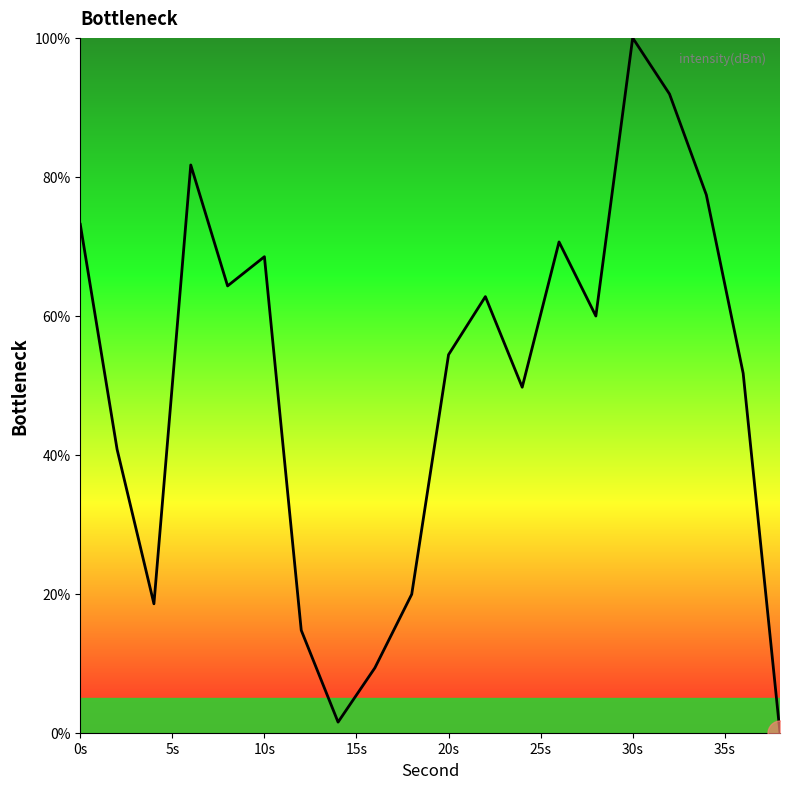

True or false: there are more than 1 points higher than both neighbors.

True